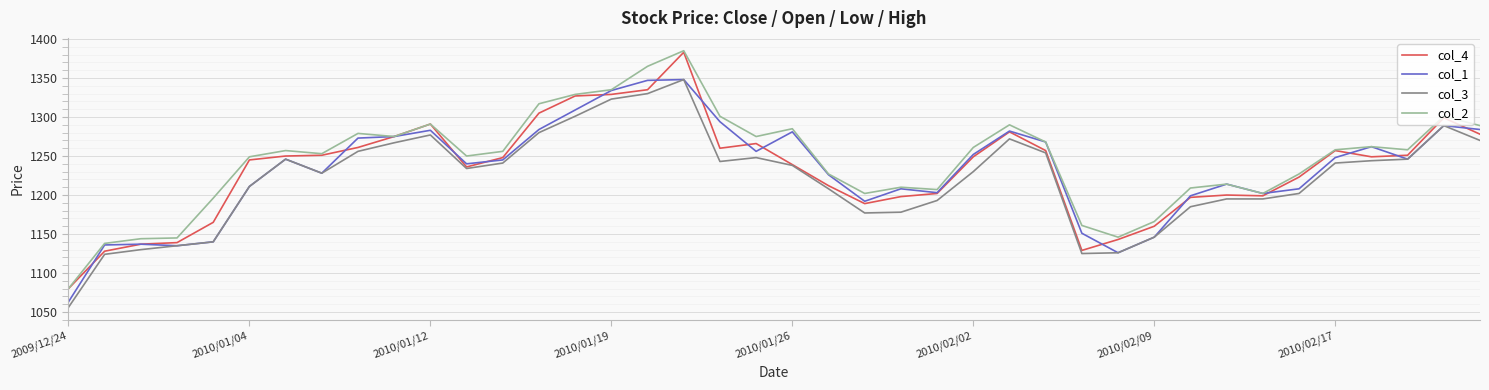

What is the highest value of the col_4 series?

1383